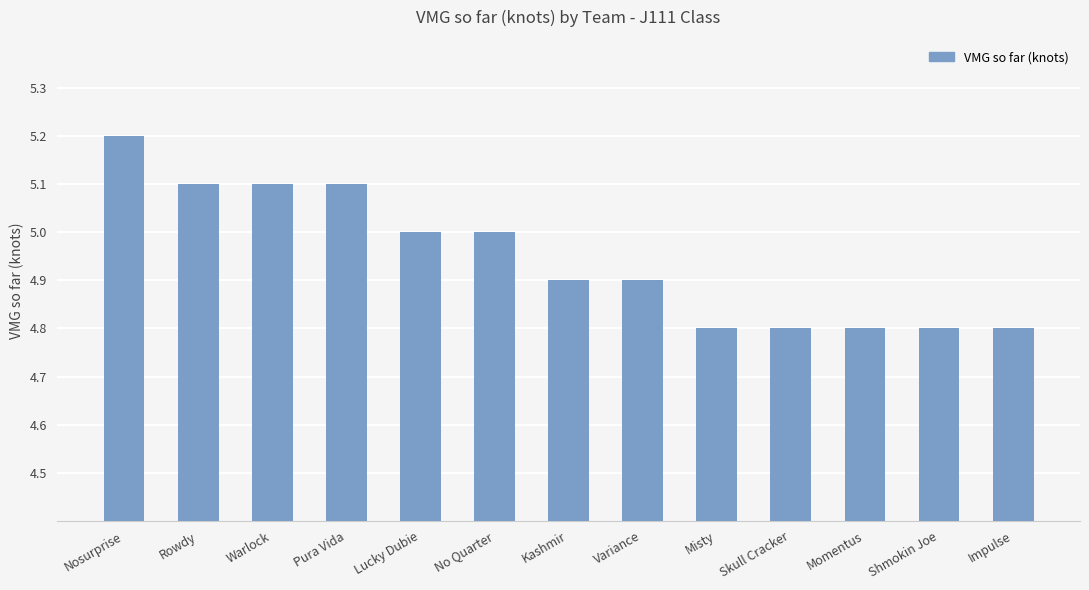

What is the ratio of the value at Momentus to the value at Pura Vida?

0.9